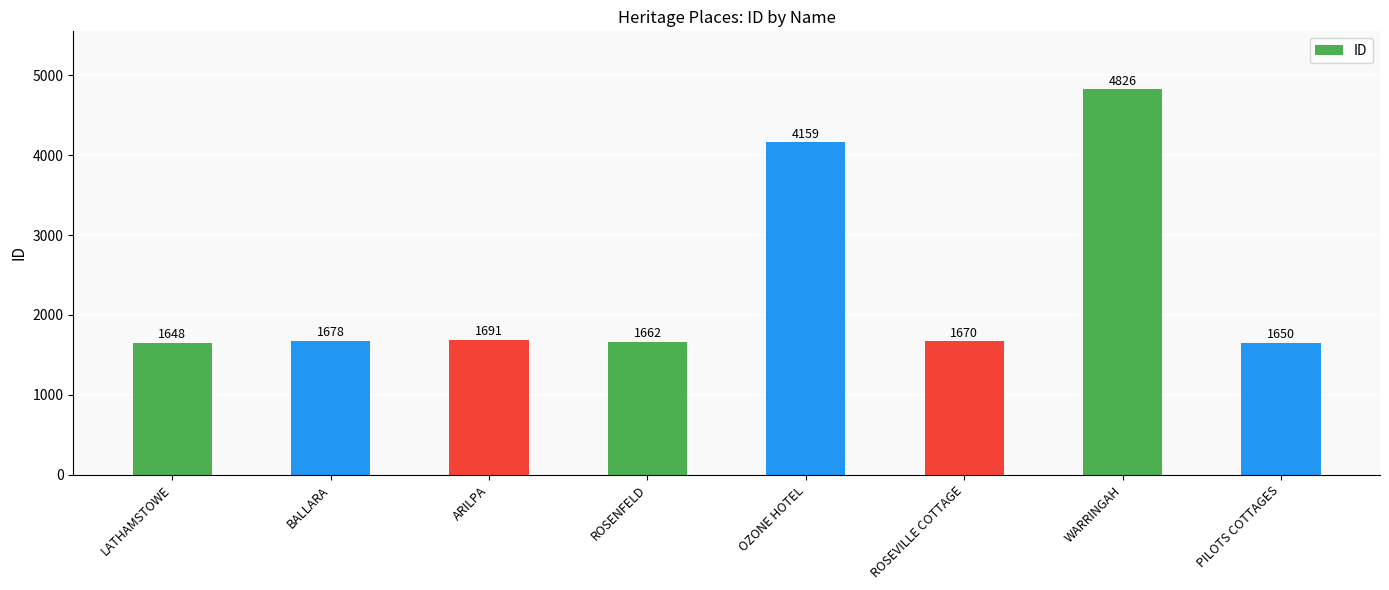

How many bars are there in total?

8